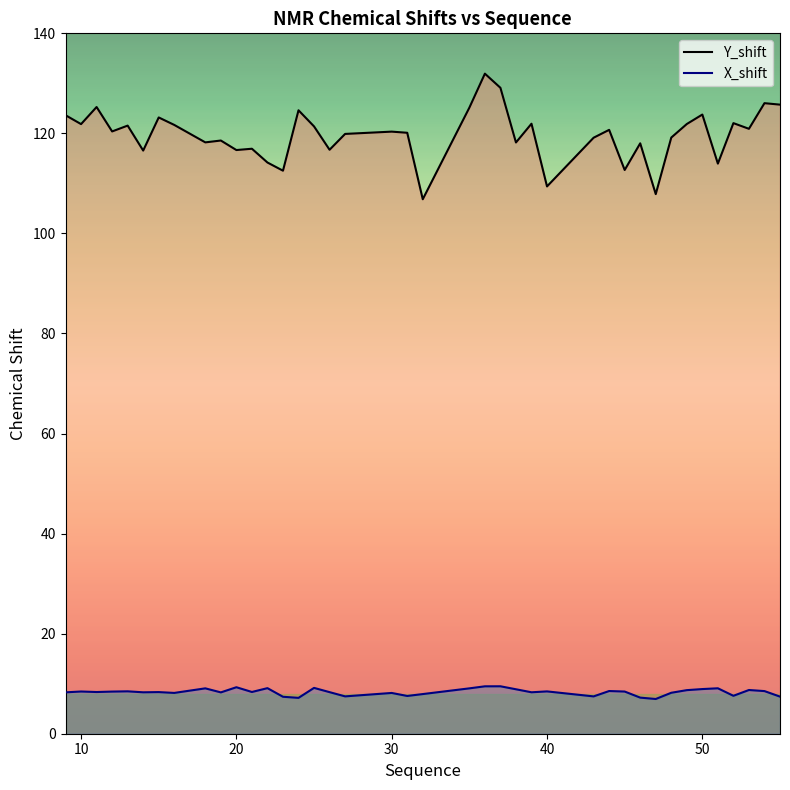

True or false: Y_shift and X_shift cross at least once.

False